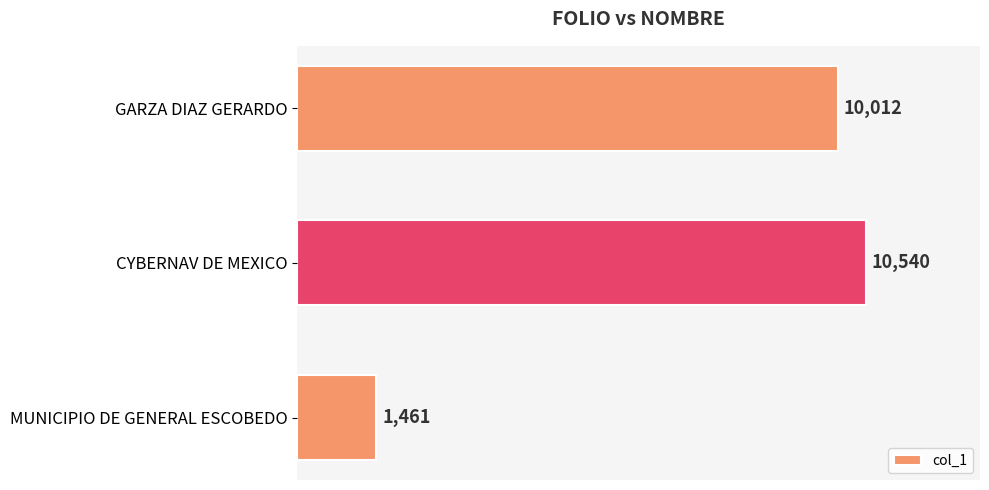

Approximately how many times larger is the value at GARZA DIAZ GERARDO compared to CYBERNAV DE MEXICO?

0.9